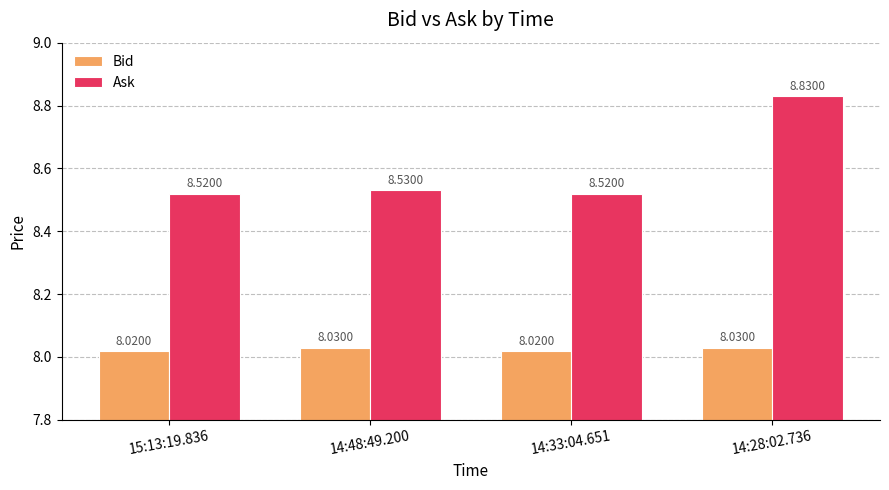

The Ask series shows 13.2 at 14:33:04.651. True or false?

False